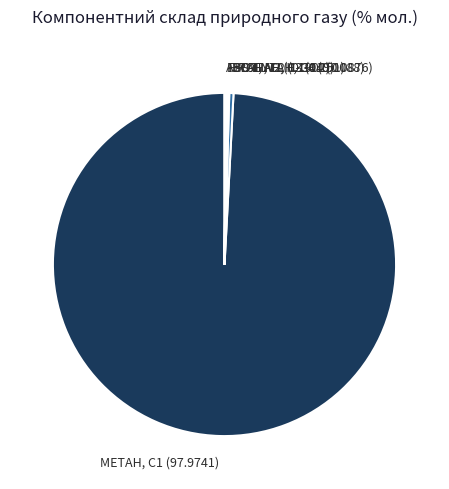

What is the largest slice in the pie chart?

МЕТАН, С1 (97.9741)